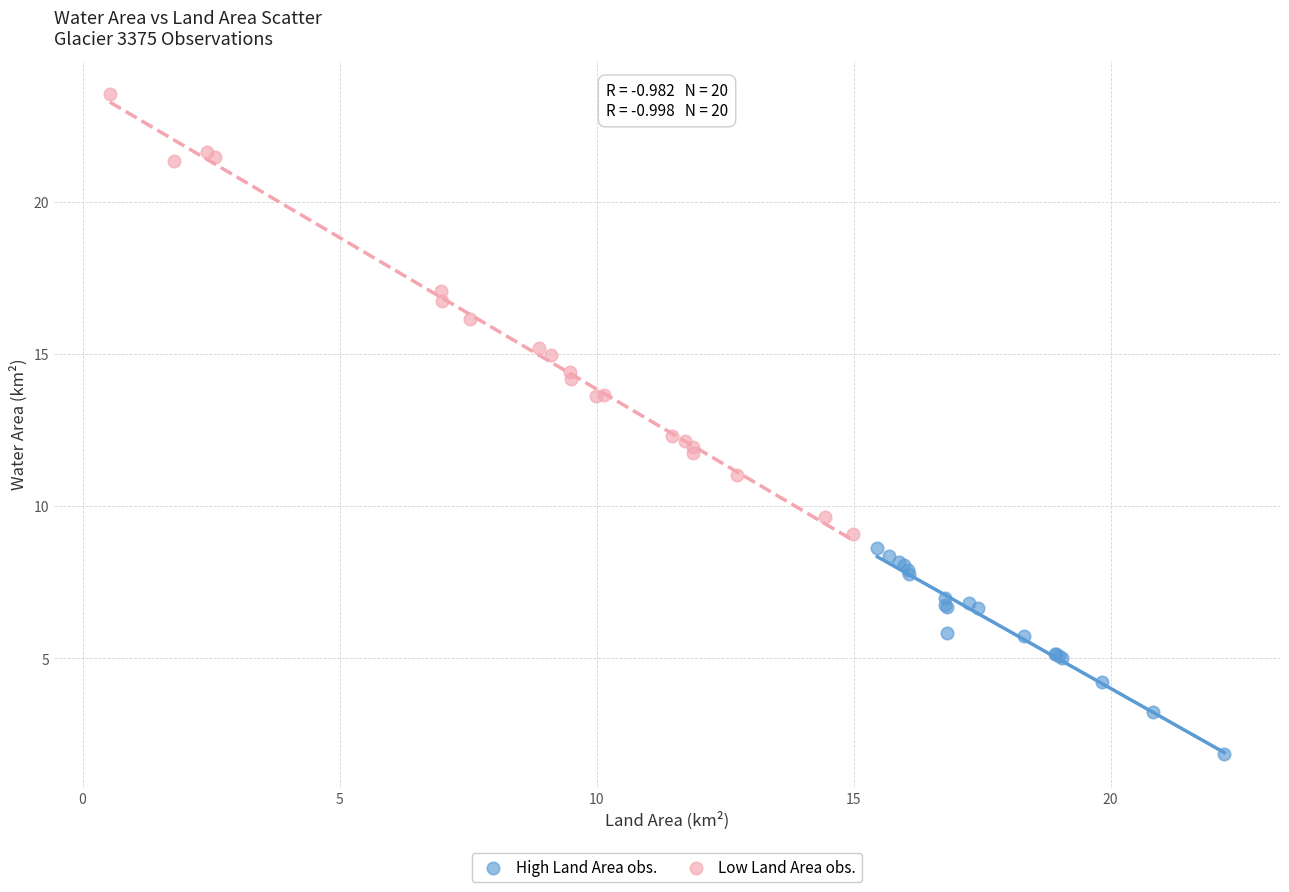

Which series contains the highest Y value?

Low Land Area obs.